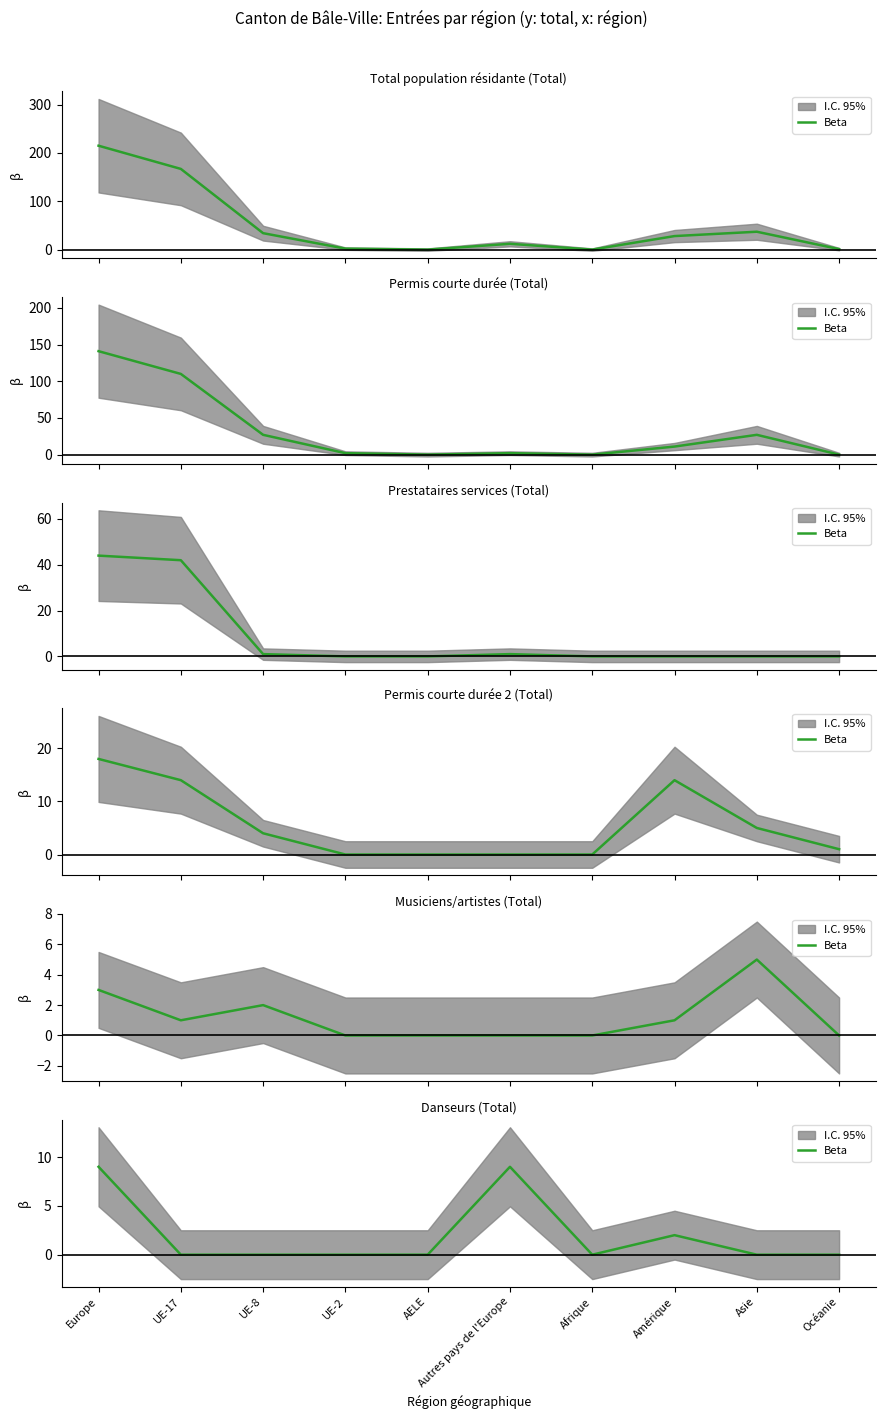

Which has a higher value, UE-8 or Océanie?

UE-8